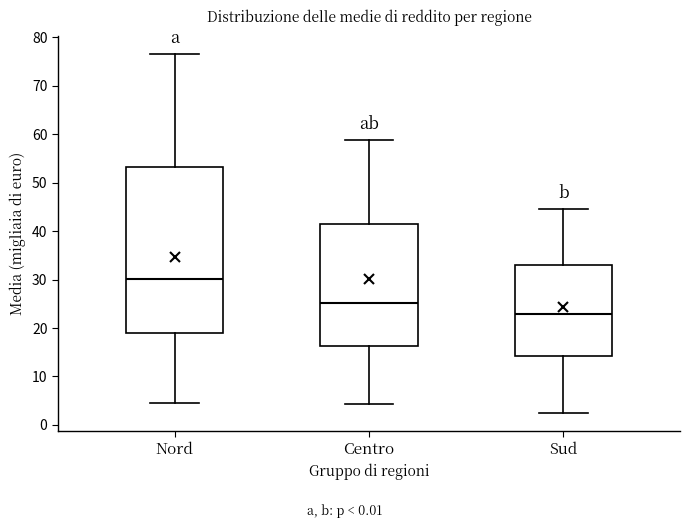

Which box has the highest median line?

Nord